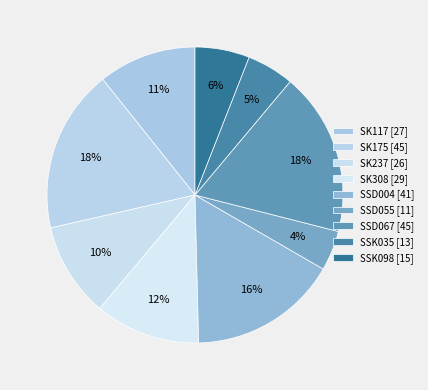

What is the change in value from SK308 [29] to SSD055 [11]?

-18